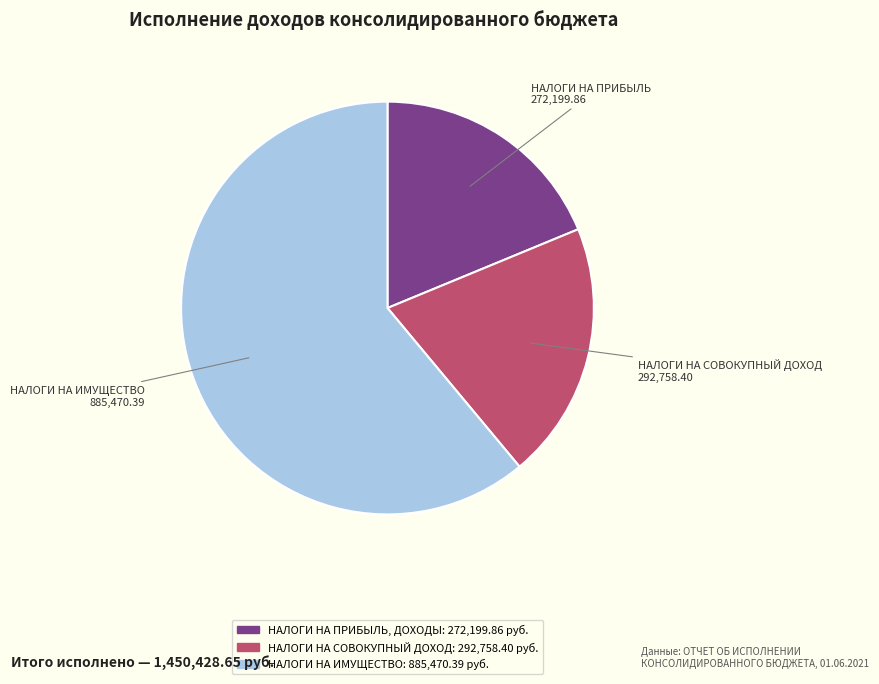

How many segments does this pie chart have?

3